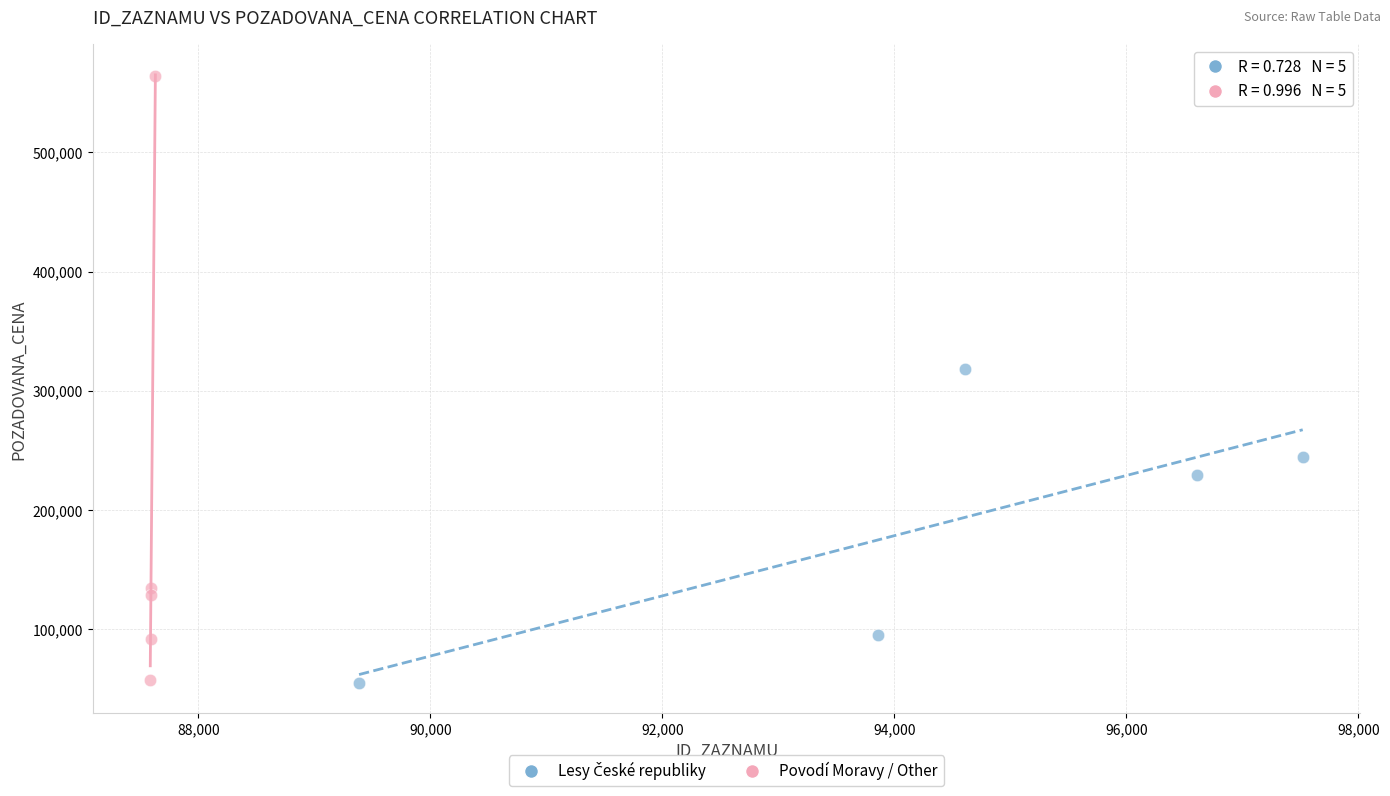

Which series has the widest spread of Y values?

Povodí Moravy / Other